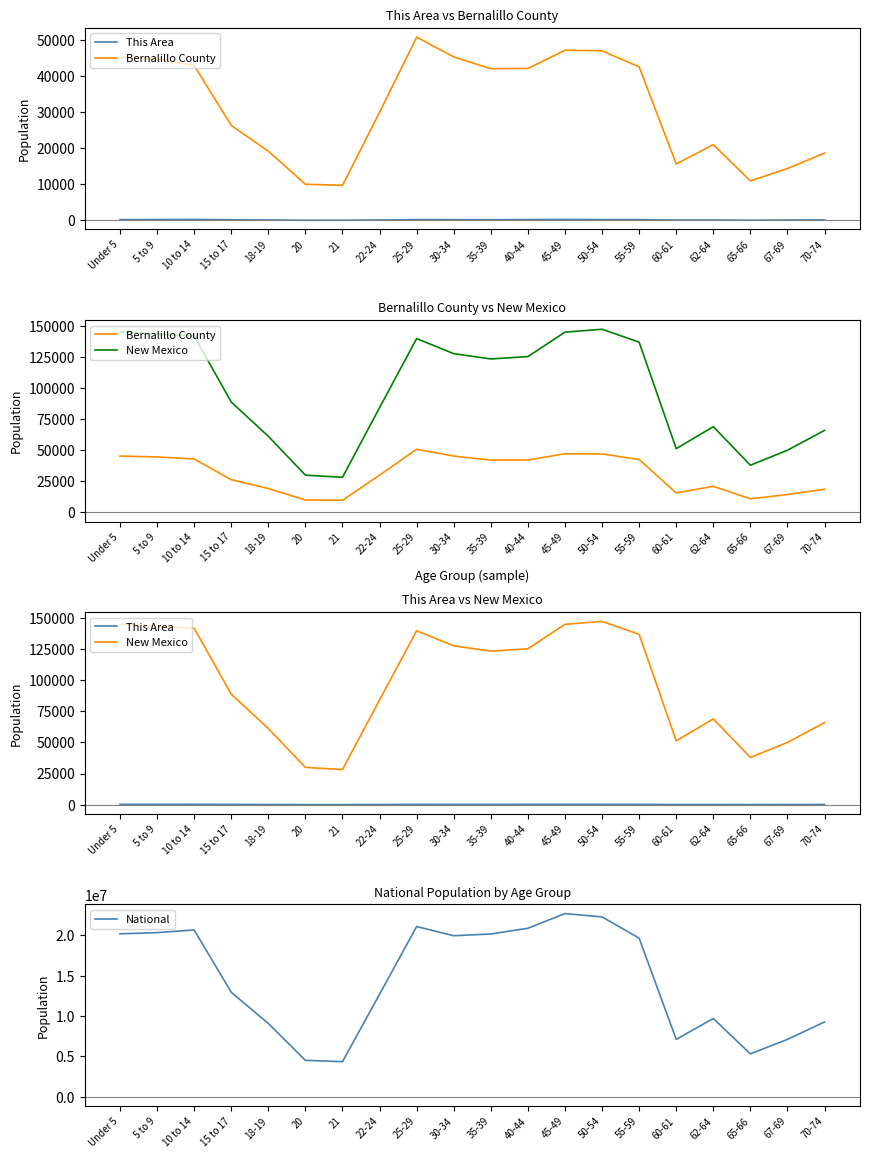

What is the difference between the highest and lowest values at 55-59?

19664584